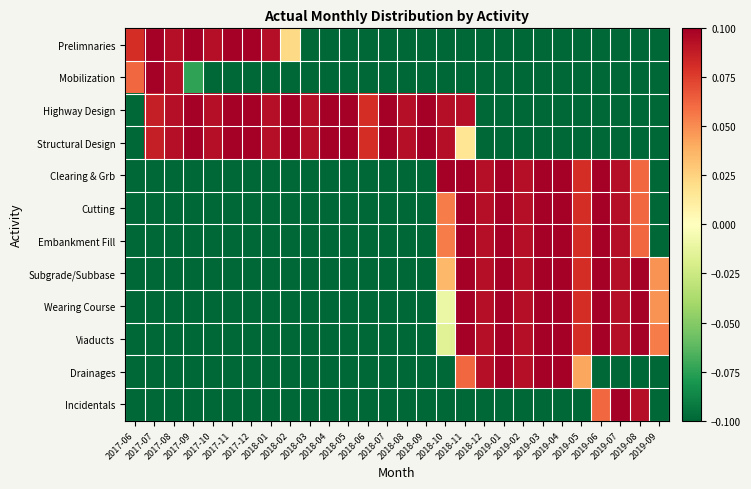

Reading left to right, list all the values displayed in this chart.

Prelimnaries: 2017-06=0.1	2017-07=0.1	2017-08=0.1	2017-09=0.1	2017-10=0.1	2017-11=0.1	2017-12=0.1	2018-01=0.1	2018-02=0.0	2018-03=-0.1	2018-04=-0.1	2018-05=-0.1	2018-06=-0.1	2018-07=-0.1	2018-08=-0.1	2018-09=-0.1	2018-10=-0.1	2018-11=-0.1	2018-12=-0.1	2019-01=-0.1	2019-02=-0.1	2019-03=-0.1	2019-04=-0.1	2019-05=-0.1	2019-06=-0.1	2019-07=-0.1	2019-08=-0.1	2019-09=-0.1
Mobilization: 2017-06=0.1	2017-07=0.1	2017-08=0.1	2017-09=-0.1	2017-10=-0.1	2017-11=-0.1	2017-12=-0.1	2018-01=-0.1	2018-02=-0.1	2018-03=-0.1	2018-04=-0.1	2018-05=-0.1	2018-06=-0.1	2018-07=-0.1	2018-08=-0.1	2018-09=-0.1	2018-10=-0.1	2018-11=-0.1	2018-12=-0.1	2019-01=-0.1	2019-02=-0.1	2019-03=-0.1	2019-04=-0.1	2019-05=-0.1	2019-06=-0.1	2019-07=-0.1	2019-08=-0.1	2019-09=-0.1
Highway Design: 2017-06=-0.1	2017-07=0.1	2017-08=0.1	2017-09=0.1	2017-10=0.1	2017-11=0.1	2017-12=0.1	2018-01=0.1	2018-02=0.1	2018-03=0.1	2018-04=0.1	2018-05=0.1	2018-06=0.1	2018-07=0.1	2018-08=0.1	2018-09=0.1	2018-10=0.1	2018-11=0.1	2018-12=-0.1	2019-01=-0.1	2019-02=-0.1	2019-03=-0.1	2019-04=-0.1	2019-05=-0.1	2019-06=-0.1	2019-07=-0.1	2019-08=-0.1	2019-09=-0.1
Structural Design: 2017-06=-0.1	2017-07=0.1	2017-08=0.1	2017-09=0.1	2017-10=0.1	2017-11=0.1	2017-12=0.1	2018-01=0.1	2018-02=0.1	2018-03=0.1	2018-04=0.1	2018-05=0.1	2018-06=0.1	2018-07=0.1	2018-08=0.1	2018-09=0.1	2018-10=0.1	2018-11=0.0	2018-12=-0.1	2019-01=-0.1	2019-02=-0.1	2019-03=-0.1	2019-04=-0.1	2019-05=-0.1	2019-06=-0.1	2019-07=-0.1	2019-08=-0.1	2019-09=-0.1
Clearing & Grb: 2017-06=-0.1	2017-07=-0.1	2017-08=-0.1	2017-09=-0.1	2017-10=-0.1	2017-11=-0.1	2017-12=-0.1	2018-01=-0.1	2018-02=-0.1	2018-03=-0.1	2018-04=-0.1	2018-05=-0.1	2018-06=-0.1	2018-07=-0.1	2018-08=-0.1	2018-09=-0.1	2018-10=0.1	2018-11=0.1	2018-12=0.1	2019-01=0.1	2019-02=0.1	2019-03=0.1	2019-04=0.1	2019-05=0.1	2019-06=0.1	2019-07=0.1	2019-08=0.1	2019-09=-0.1
Cutting: 2017-06=-0.1	2017-07=-0.1	2017-08=-0.1	2017-09=-0.1	2017-10=-0.1	2017-11=-0.1	2017-12=-0.1	2018-01=-0.1	2018-02=-0.1	2018-03=-0.1	2018-04=-0.1	2018-05=-0.1	2018-06=-0.1	2018-07=-0.1	2018-08=-0.1	2018-09=-0.1	2018-10=0.1	2018-11=0.1	2018-12=0.1	2019-01=0.1	2019-02=0.1	2019-03=0.1	2019-04=0.1	2019-05=0.1	2019-06=0.1	2019-07=0.1	2019-08=0.1	2019-09=-0.1
Embankment Fill: 2017-06=-0.1	2017-07=-0.1	2017-08=-0.1	2017-09=-0.1	2017-10=-0.1	2017-11=-0.1	2017-12=-0.1	2018-01=-0.1	2018-02=-0.1	2018-03=-0.1	2018-04=-0.1	2018-05=-0.1	2018-06=-0.1	2018-07=-0.1	2018-08=-0.1	2018-09=-0.1	2018-10=0.1	2018-11=0.1	2018-12=0.1	2019-01=0.1	2019-02=0.1	2019-03=0.1	2019-04=0.1	2019-05=0.1	2019-06=0.1	2019-07=0.1	2019-08=0.1	2019-09=-0.1
Subgrade/Subbase: 2017-06=-0.1	2017-07=-0.1	2017-08=-0.1	2017-09=-0.1	2017-10=-0.1	2017-11=-0.1	2017-12=-0.1	2018-01=-0.1	2018-02=-0.1	2018-03=-0.1	2018-04=-0.1	2018-05=-0.1	2018-06=-0.1	2018-07=-0.1	2018-08=-0.1	2018-09=-0.1	2018-10=0.0	2018-11=0.1	2018-12=0.1	2019-01=0.1	2019-02=0.1	2019-03=0.1	2019-04=0.1	2019-05=0.1	2019-06=0.1	2019-07=0.1	2019-08=0.1	2019-09=0.0
Wearing Course: 2017-06=-0.1	2017-07=-0.1	2017-08=-0.1	2017-09=-0.1	2017-10=-0.1	2017-11=-0.1	2017-12=-0.1	2018-01=-0.1	2018-02=-0.1	2018-03=-0.1	2018-04=-0.1	2018-05=-0.1	2018-06=-0.1	2018-07=-0.1	2018-08=-0.1	2018-09=-0.1	2018-10=-0.0	2018-11=0.1	2018-12=0.1	2019-01=0.1	2019-02=0.1	2019-03=0.1	2019-04=0.1	2019-05=0.1	2019-06=0.1	2019-07=0.1	2019-08=0.1	2019-09=0.0
Viaducts: 2017-06=-0.1	2017-07=-0.1	2017-08=-0.1	2017-09=-0.1	2017-10=-0.1	2017-11=-0.1	2017-12=-0.1	2018-01=-0.1	2018-02=-0.1	2018-03=-0.1	2018-04=-0.1	2018-05=-0.1	2018-06=-0.1	2018-07=-0.1	2018-08=-0.1	2018-09=-0.1	2018-10=-0.0	2018-11=0.1	2018-12=0.1	2019-01=0.1	2019-02=0.1	2019-03=0.1	2019-04=0.1	2019-05=0.1	2019-06=0.1	2019-07=0.1	2019-08=0.1	2019-09=0.1
Drainages: 2017-06=-0.1	2017-07=-0.1	2017-08=-0.1	2017-09=-0.1	2017-10=-0.1	2017-11=-0.1	2017-12=-0.1	2018-01=-0.1	2018-02=-0.1	2018-03=-0.1	2018-04=-0.1	2018-05=-0.1	2018-06=-0.1	2018-07=-0.1	2018-08=-0.1	2018-09=-0.1	2018-10=-0.1	2018-11=0.1	2018-12=0.1	2019-01=0.1	2019-02=0.1	2019-03=0.1	2019-04=0.1	2019-05=0.0	2019-06=-0.1	2019-07=-0.1	2019-08=-0.1	2019-09=-0.1
Incidentals: 2017-06=-0.1	2017-07=-0.1	2017-08=-0.1	2017-09=-0.1	2017-10=-0.1	2017-11=-0.1	2017-12=-0.1	2018-01=-0.1	2018-02=-0.1	2018-03=-0.1	2018-04=-0.1	2018-05=-0.1	2018-06=-0.1	2018-07=-0.1	2018-08=-0.1	2018-09=-0.1	2018-10=-0.1	2018-11=-0.1	2018-12=-0.1	2019-01=-0.1	2019-02=-0.1	2019-03=-0.1	2019-04=-0.1	2019-05=-0.1	2019-06=0.1	2019-07=0.1	2019-08=0.1	2019-09=-0.1